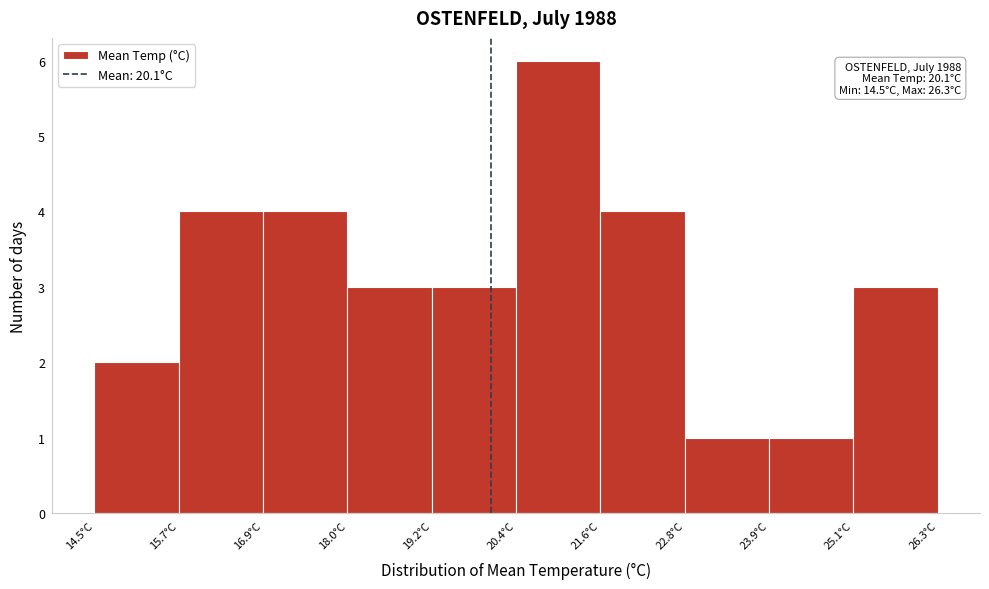

Which range on the x-axis has the tallest bar?

20.40 to 21.58